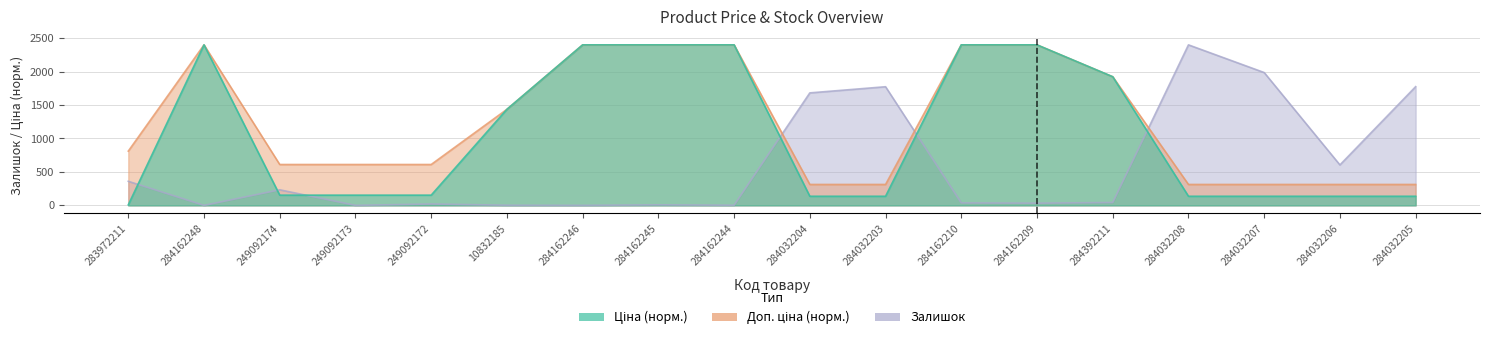

At how many categories does at least one series exceed 455?

18